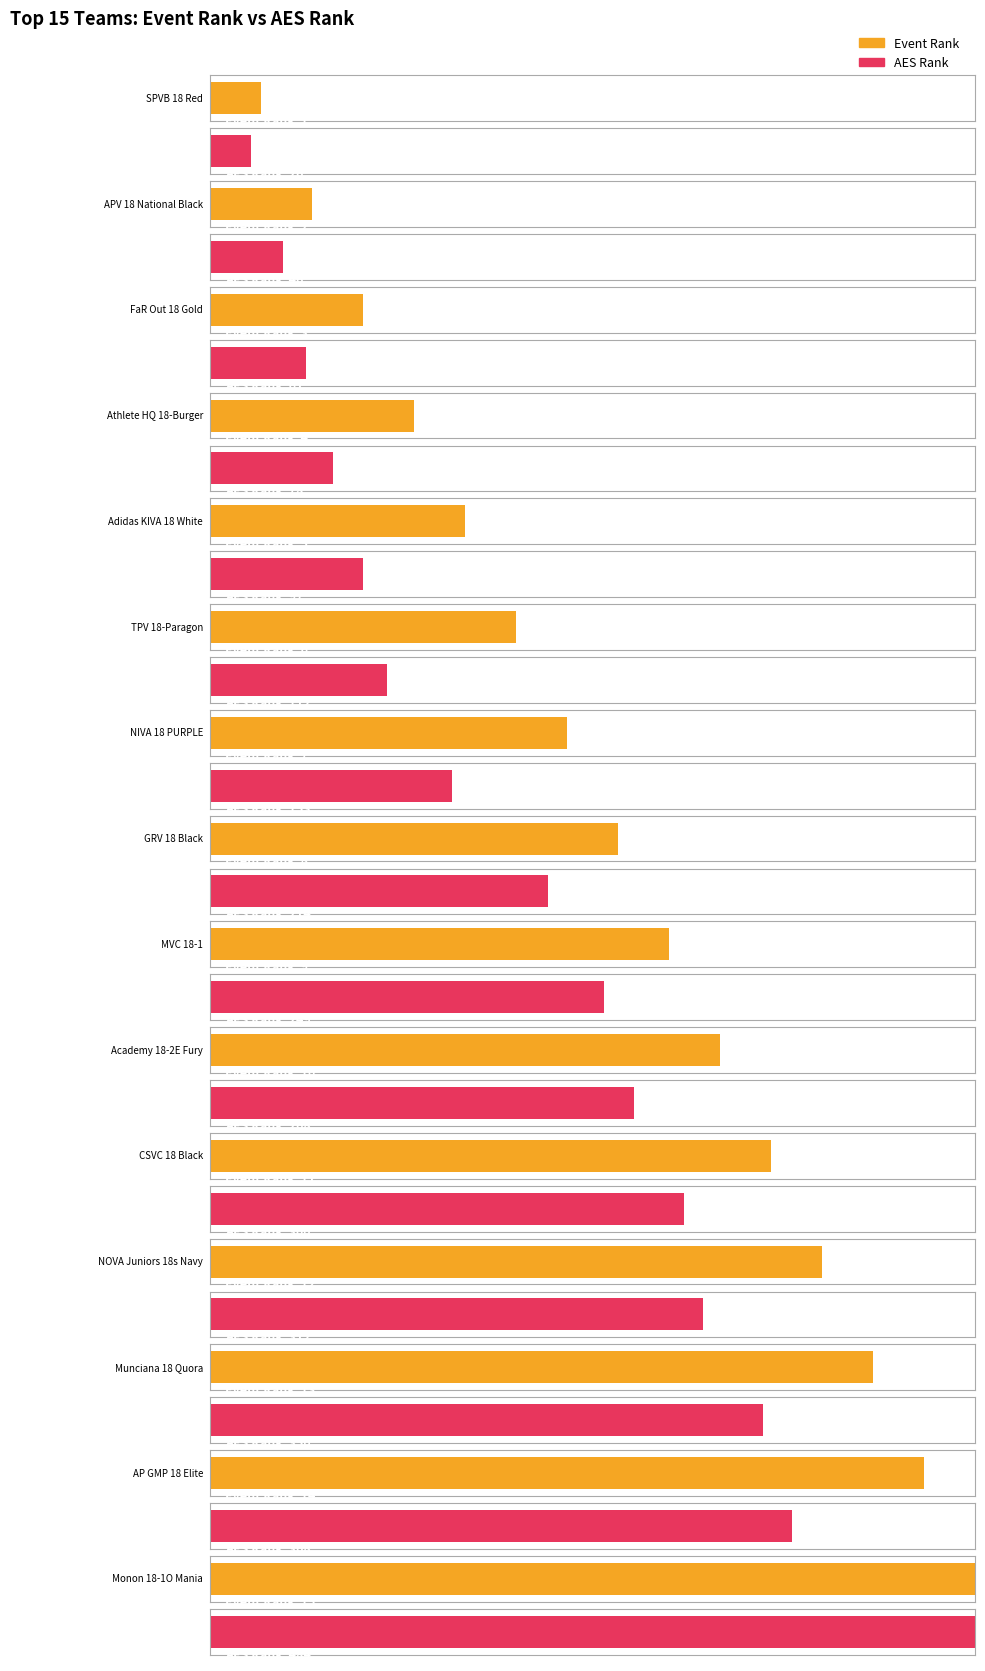

Reading left to right, extract all data points from this chart.

Event Rank: SPVB 18 Red=1	APV 18 National Black=2	FaR Out 18 Gold=3	Athlete HQ 18-Burger=4	Adidas KIVA 18 White=5	TPV 18-Paragon=6	NIVA 18 PURPLE=7	GRV 18 Black=8	MVC 18-1=9	Academy 18-2E Fury=10	CSVC 18 Black=11	NOVA Juniors 18s Navy=12	Munciana 18 Quora=13	AP GMP 18 Elite=14	Monon 18-1O Mania=15
AES Rank: SPVB 18 Red=26	APV 18 National Black=46	FaR Out 18 Gold=61	Athlete HQ 18-Burger=78	Adidas KIVA 18 White=97	TPV 18-Paragon=112	NIVA 18 PURPLE=153	GRV 18 Black=214	MVC 18-1=249	Academy 18-2E Fury=268	CSVC 18 Black=300	NOVA Juniors 18s Navy=312	Munciana 18 Quora=350	AP GMP 18 Elite=368	Monon 18-1O Mania=484